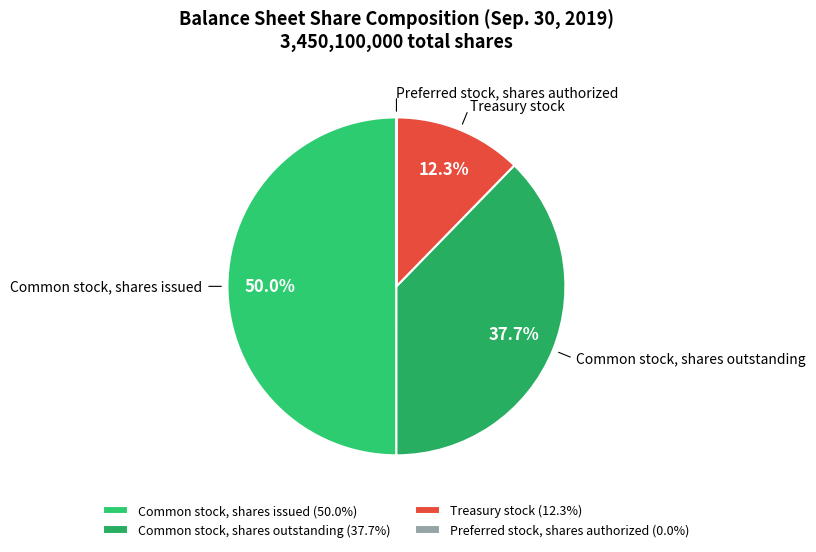

Which slice is the smallest?

Preferred stock, shares authorized